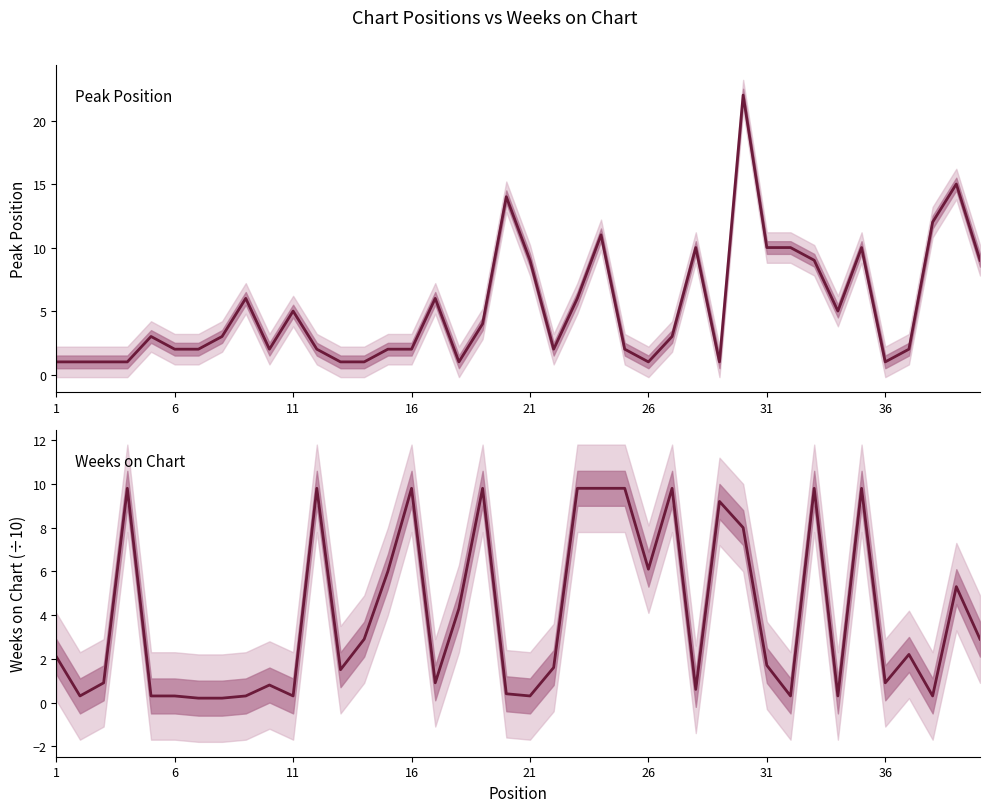

What is the greatest value displayed?

22.0